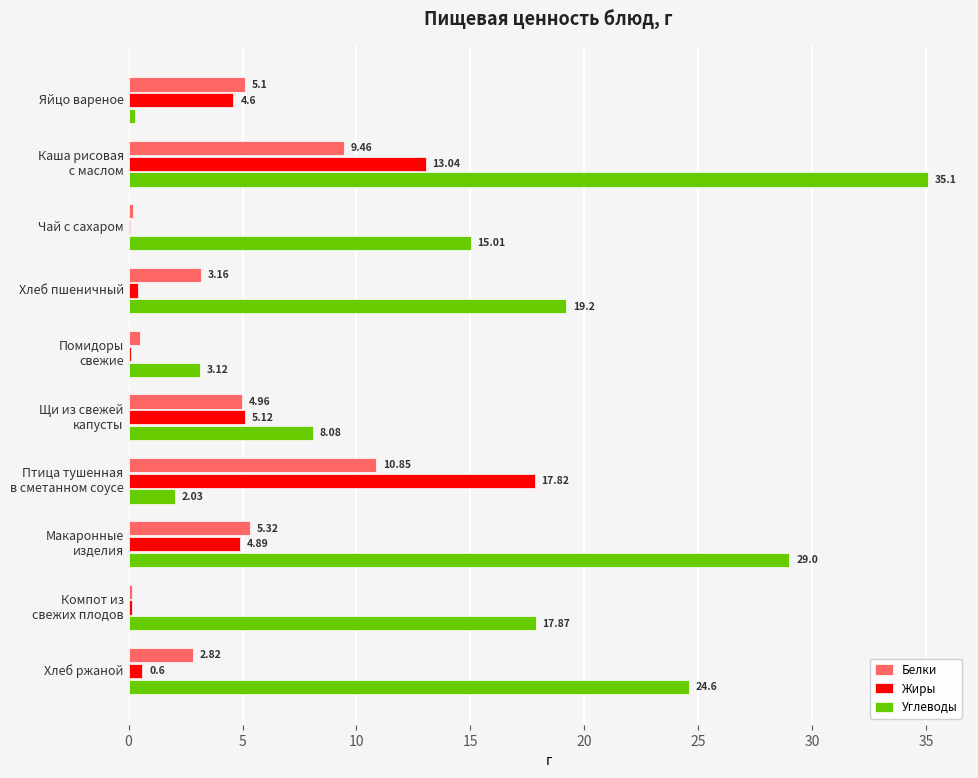

What is the sum of all Белки values?

42.5